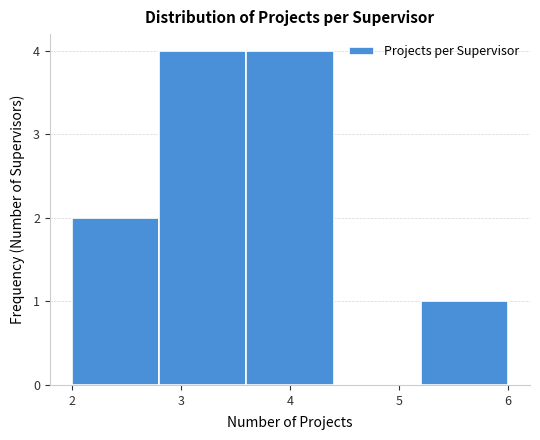

Reading left to right, transcribe this chart: for each bar, give the range it covers on the x-axis and its height. The values are not printed on the chart, so give them approximately, as read against the axis.

2.0 to 2.8: 2
2.8 to 3.6: 4
3.6 to 4.4: 4
4.4 to 5.2: 0
5.2 to 6.0: 1